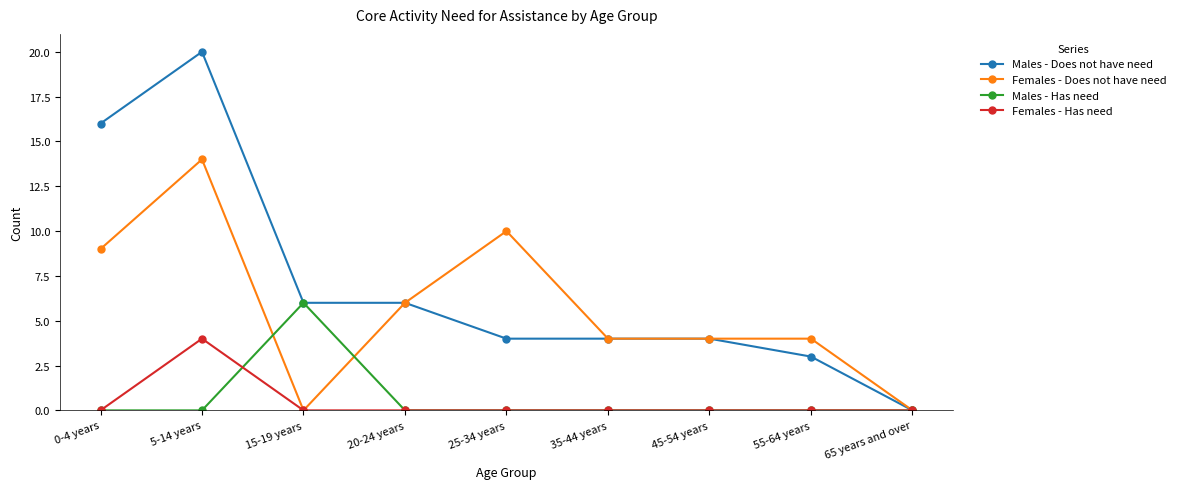

What is the maximum value shown in the chart?

20